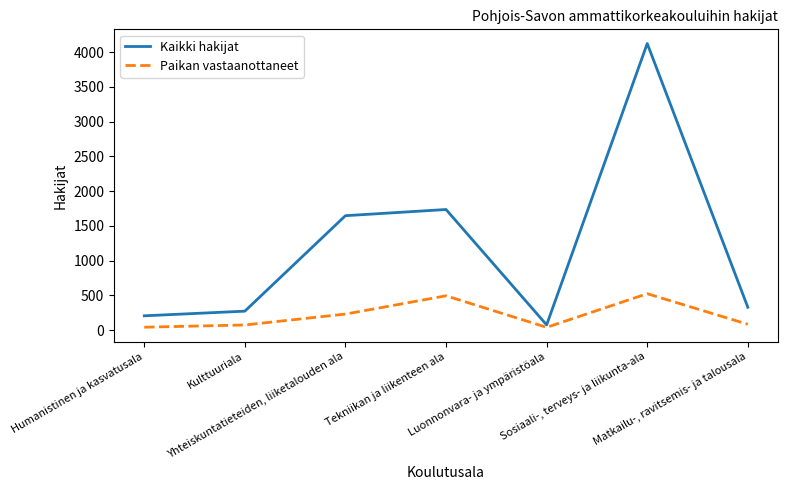

Which series has the largest range (max minus min)?

Kaikki hakijat